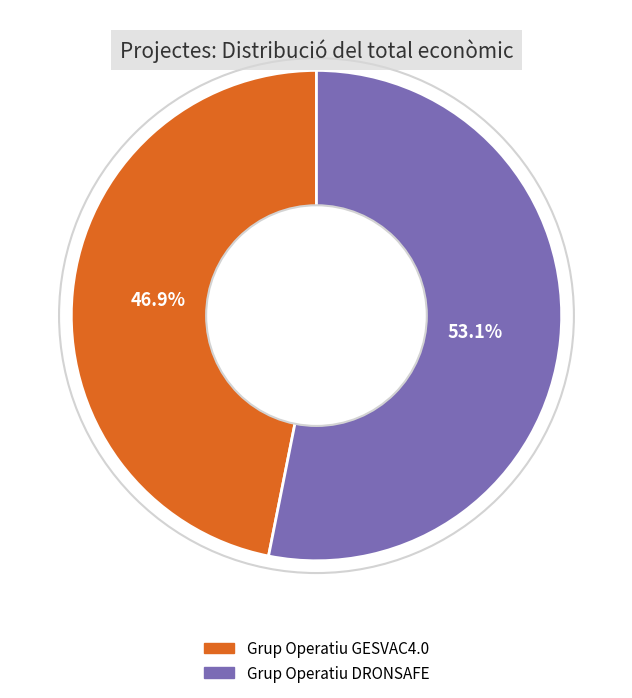

To the nearest percent, what is the average slice percentage?

50%